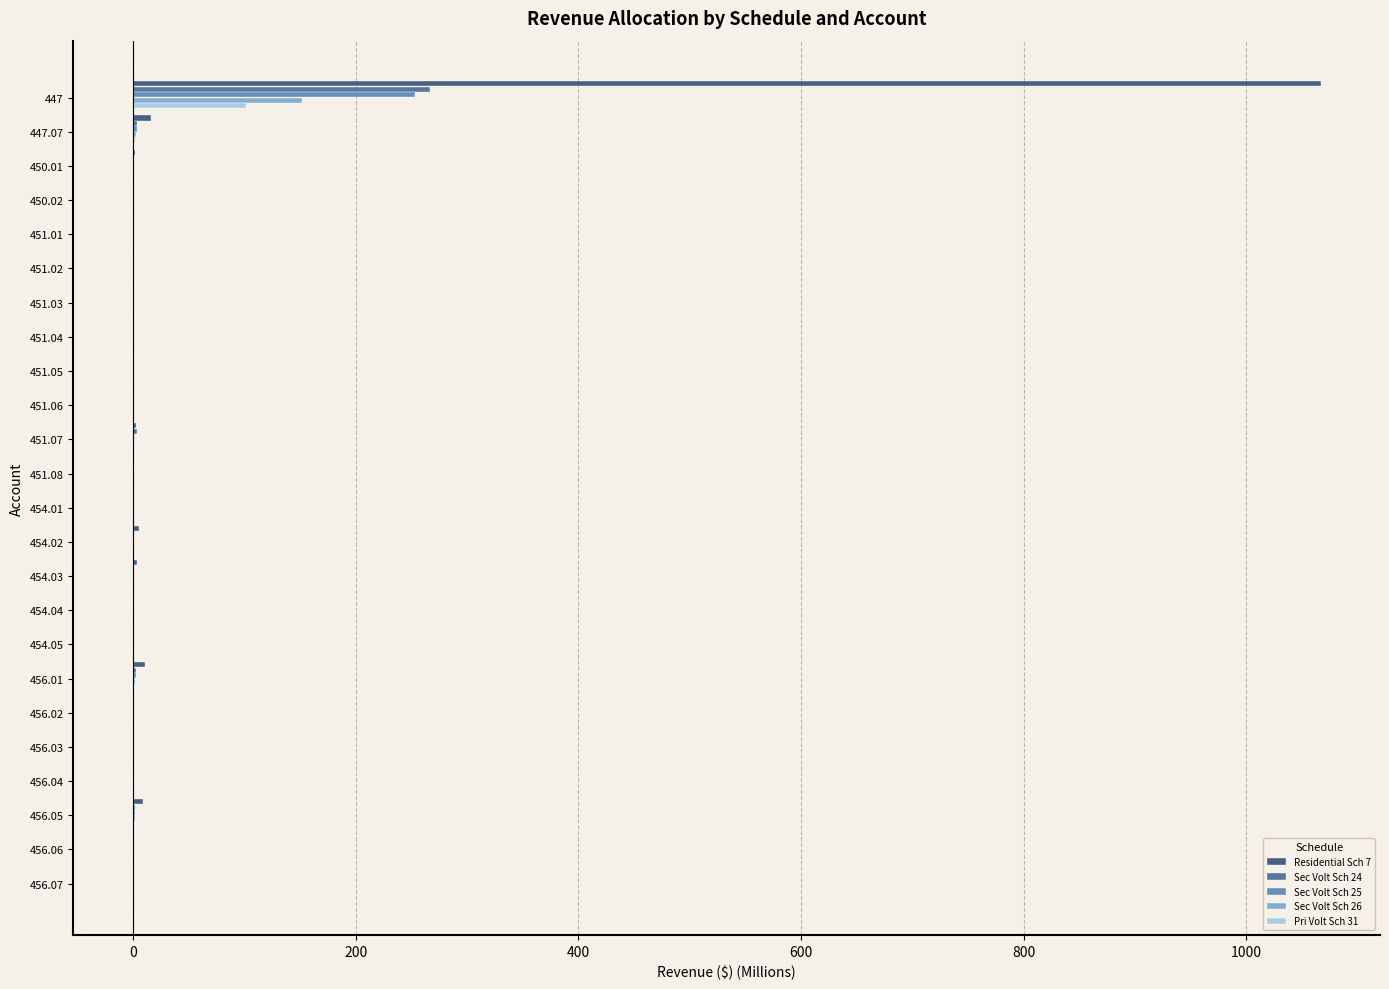

What is the sum of all Sec Volt Sch 25 values?

263.9